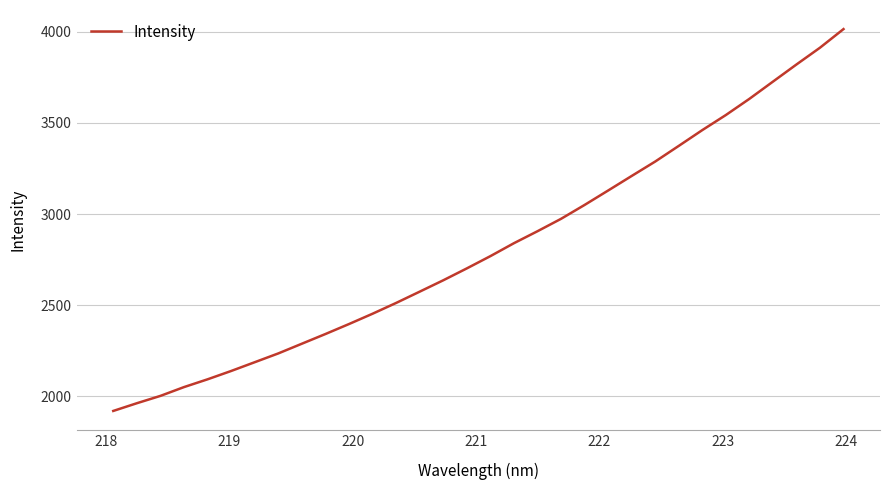

Is this an area chart (filled region under the line)?

No